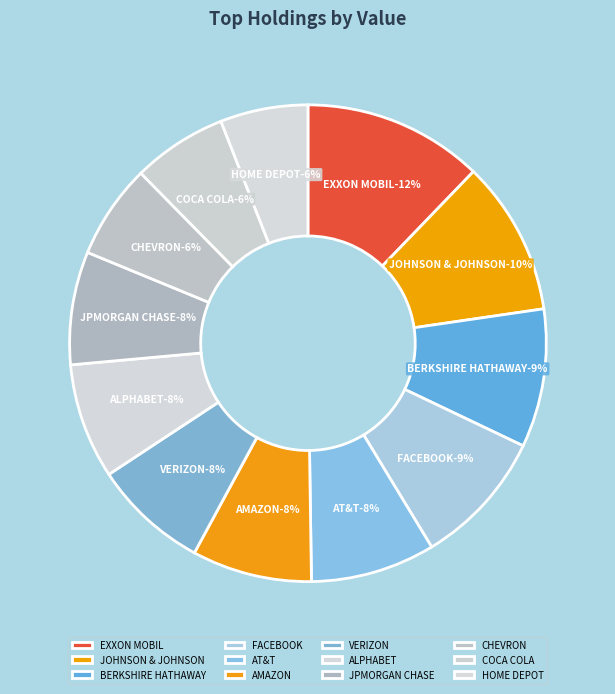

Which category has the biggest portion of the pie?

EXXON MOBIL